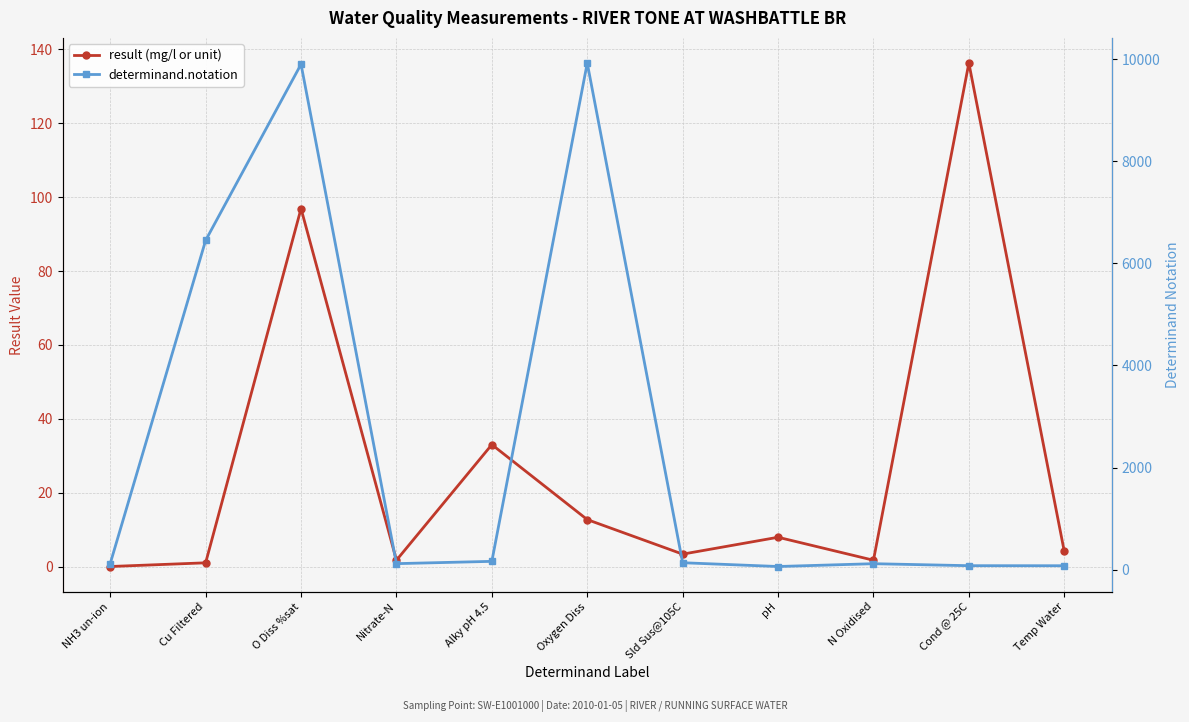

At which label is determinand.notation closest to 4992?

Cu Filtered